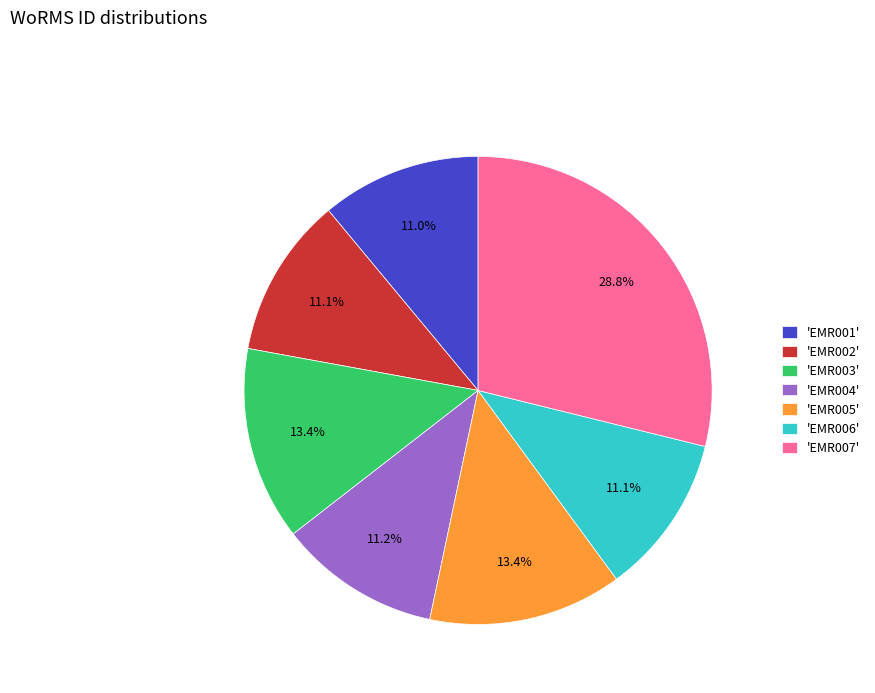

Which slice is the largest?

'EMR007'